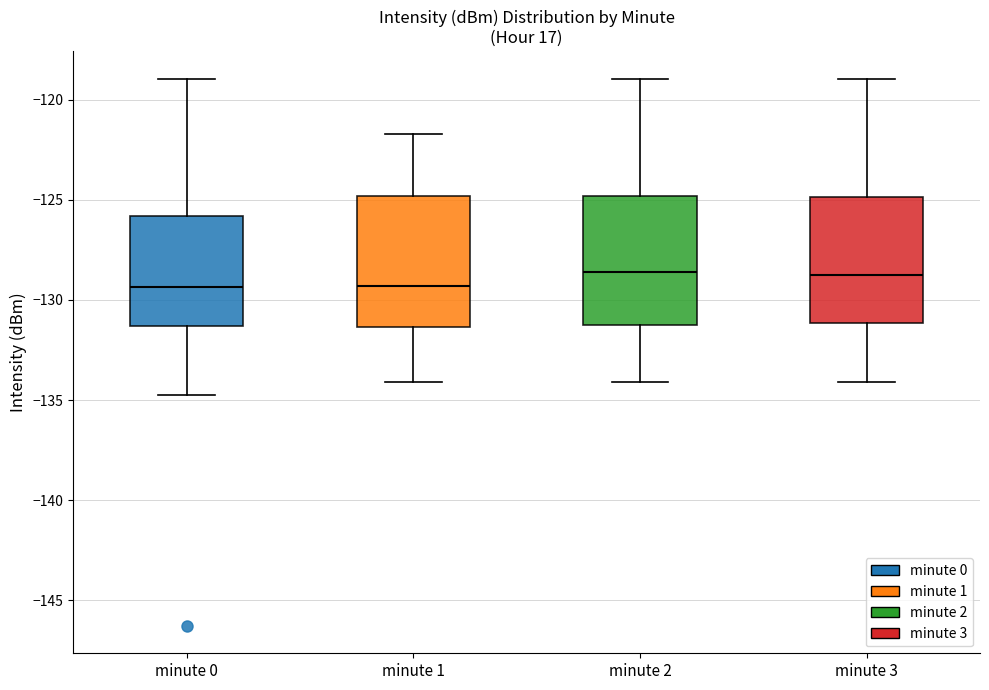

Where is the upper edge of the box for minute 2 on the y-axis? The values are not printed on the chart, so give them approximately, as read against the axis.

-125.0